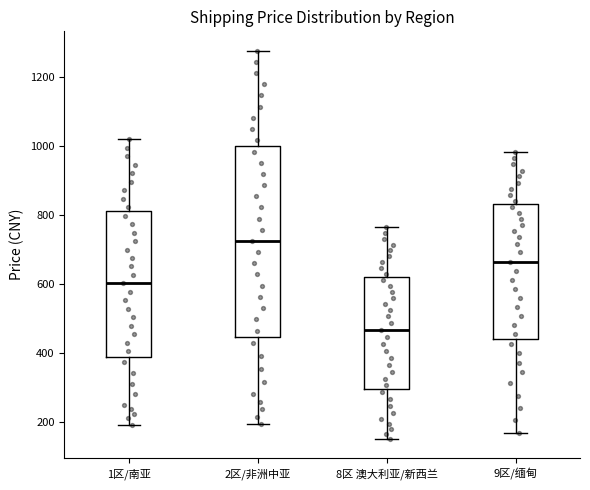

Where is the lower edge of the box for 1区/南亚 on the y-axis? The values are not printed on the chart, so give them approximately, as read against the axis.

380